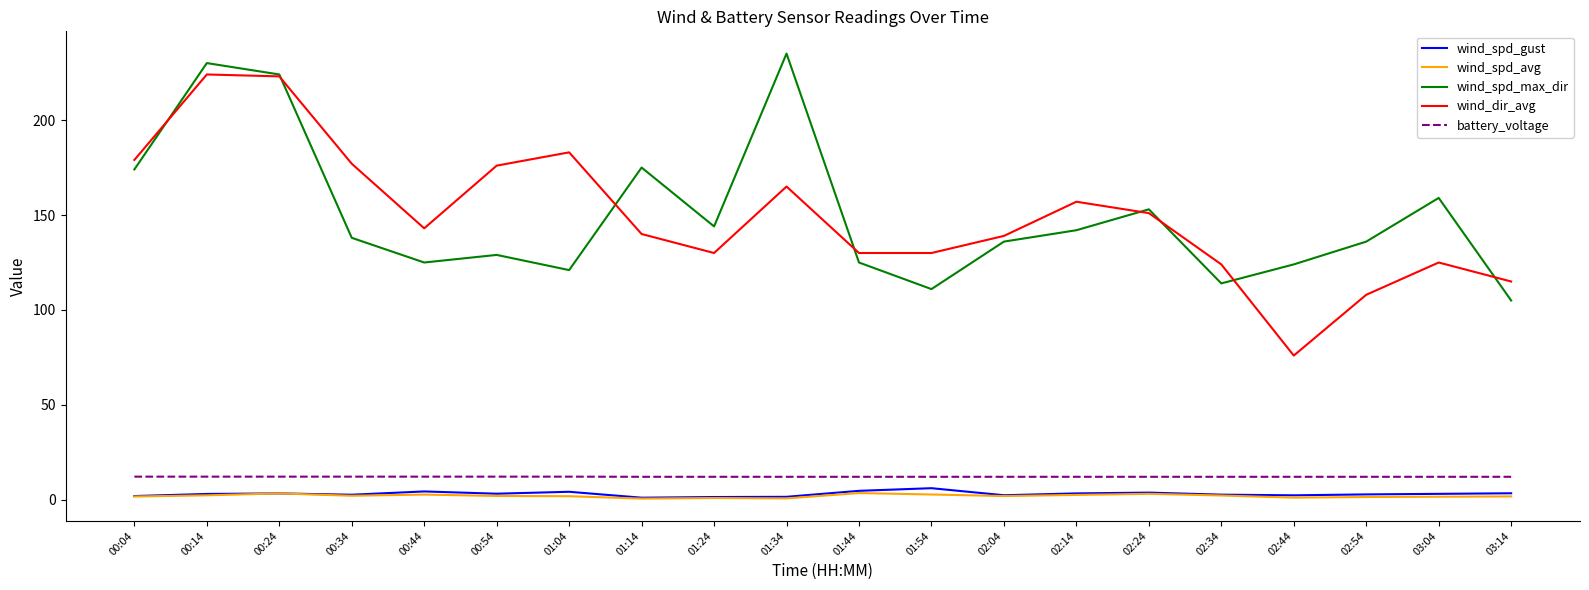

Is it true that battery_voltage equals 12.2 at 00:34?

True